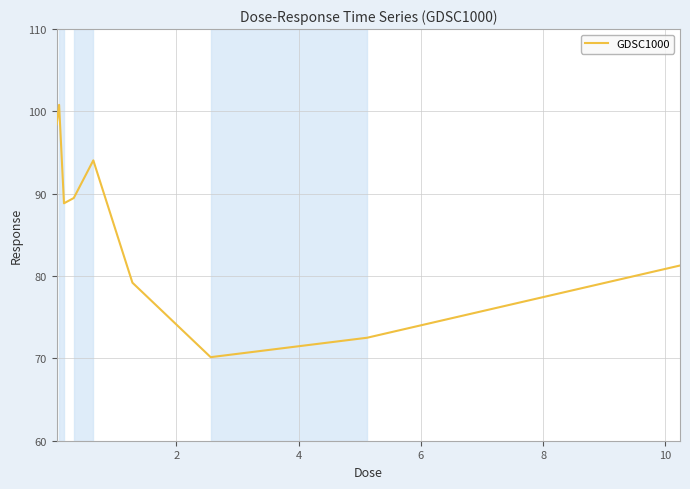

How many categories are shown in the chart?

9